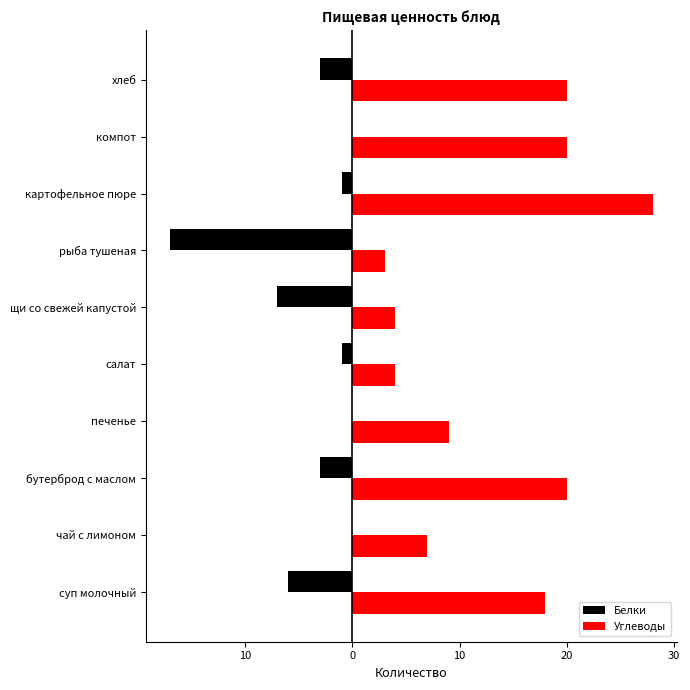

What are all the series names shown in the legend?

Белки, Углеводы